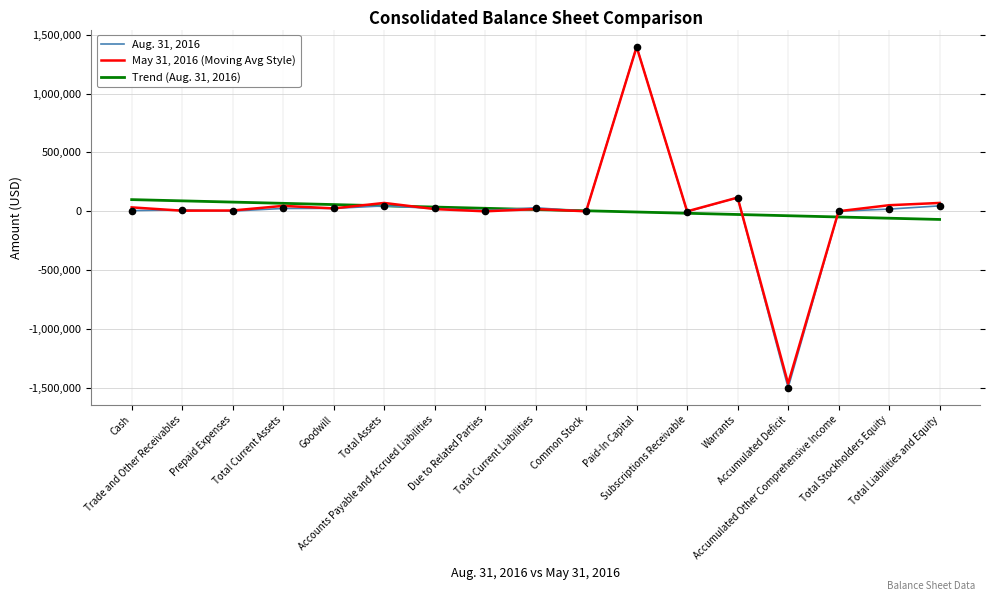

What is the total value across all series at Trade and Other Receivables?

107178.8